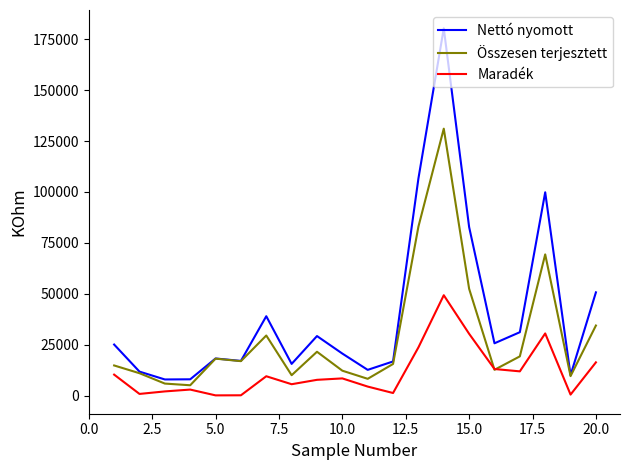

Which series has the widest spread of values?

Nettó nyomott